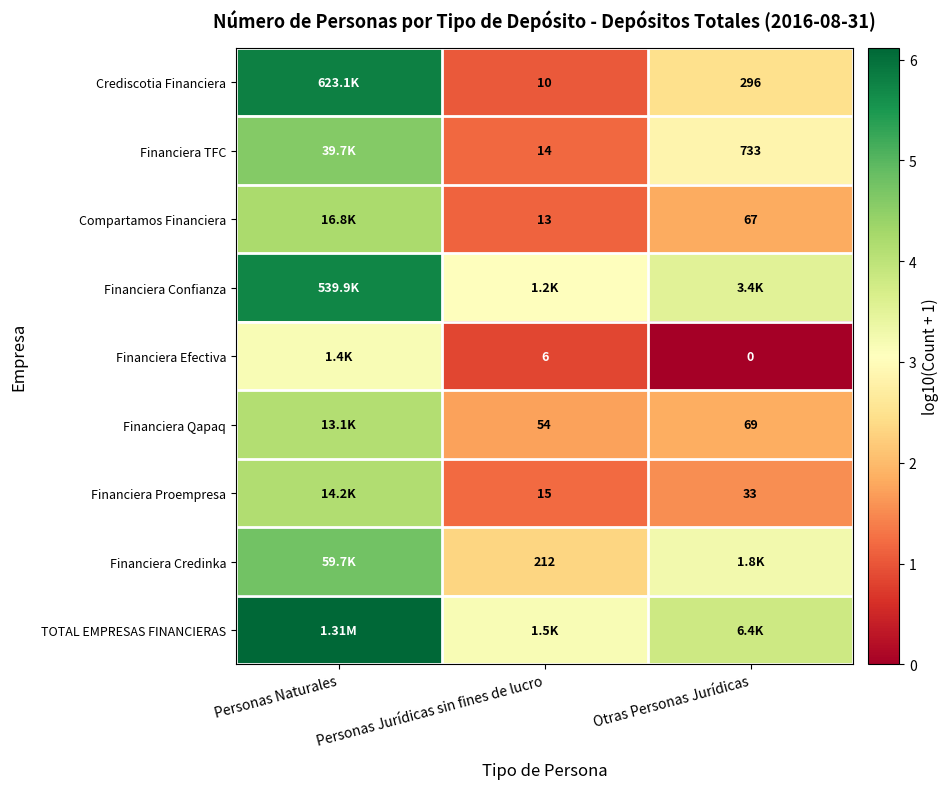

The Financiera Qapaq series shows 0.5 at Personas Jurídicas sin fines de lucro. True or false?

False